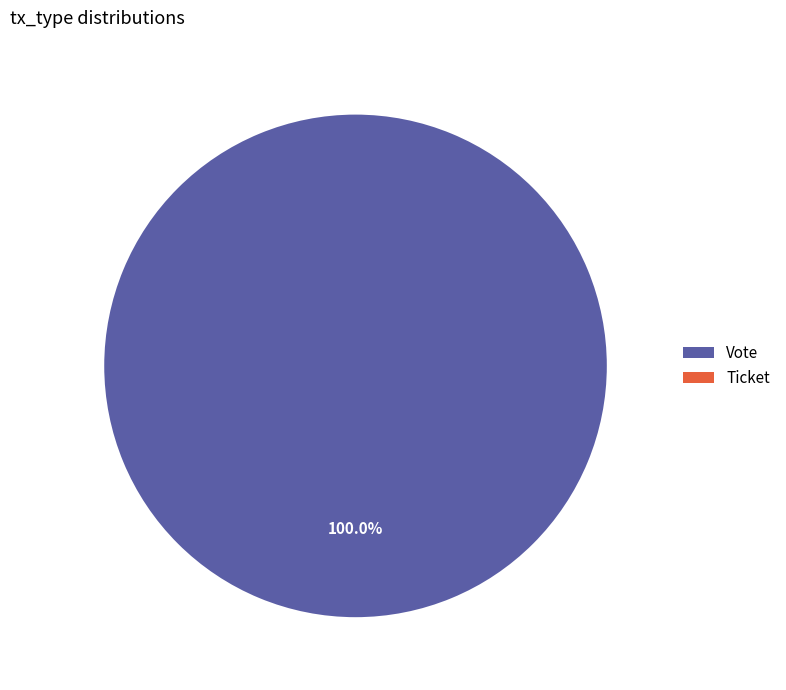

True or false: Ticket accounts for 0% of the total.

True